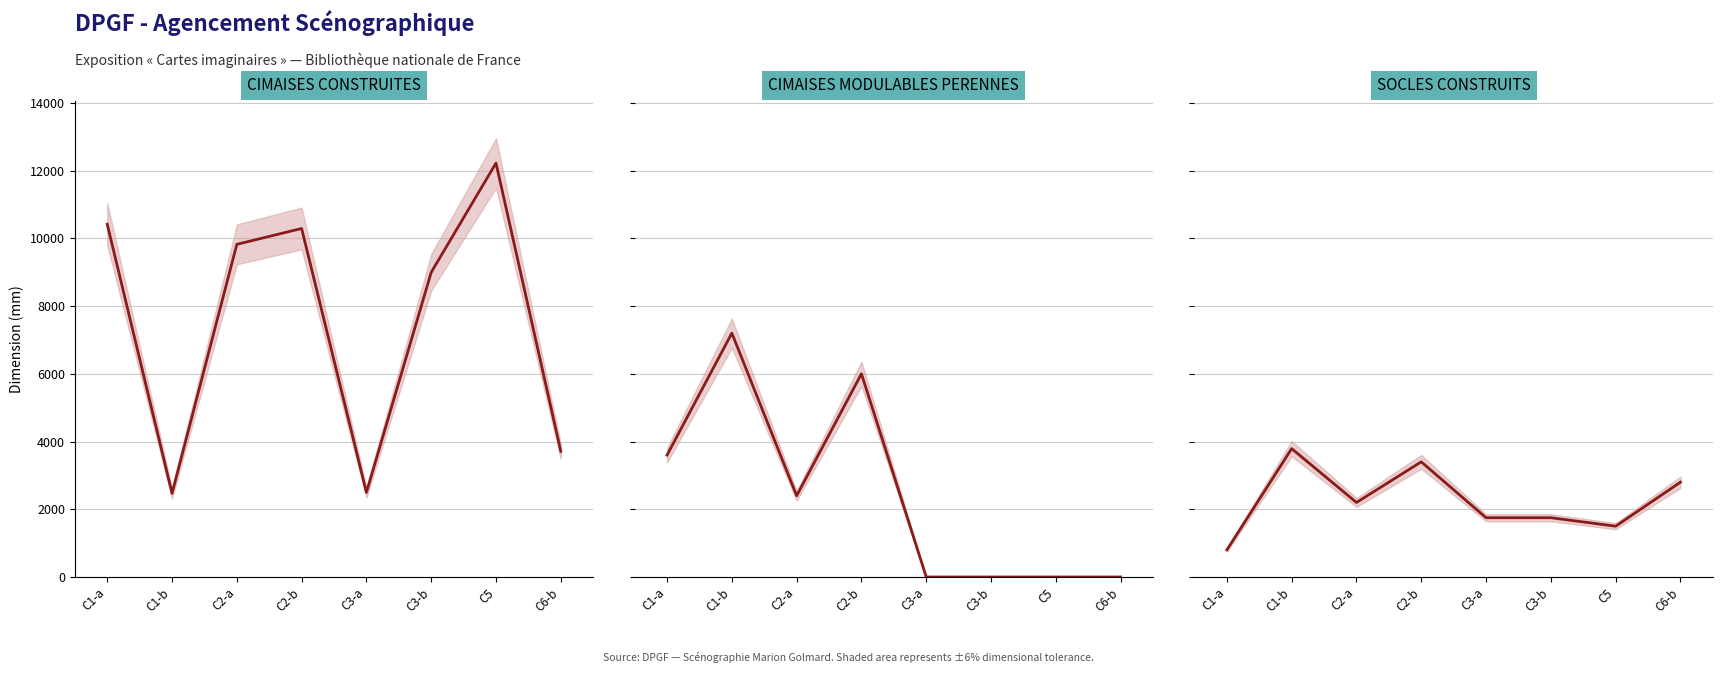

What is the maximum value shown in the chart?

12221